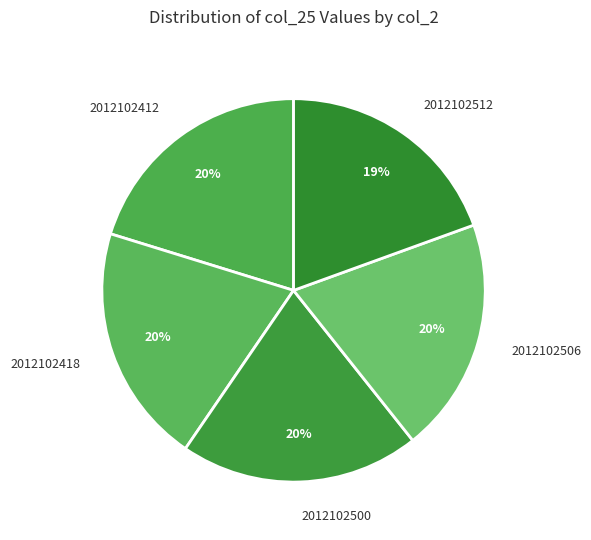

Is 2012102412 the majority of the pie?

No